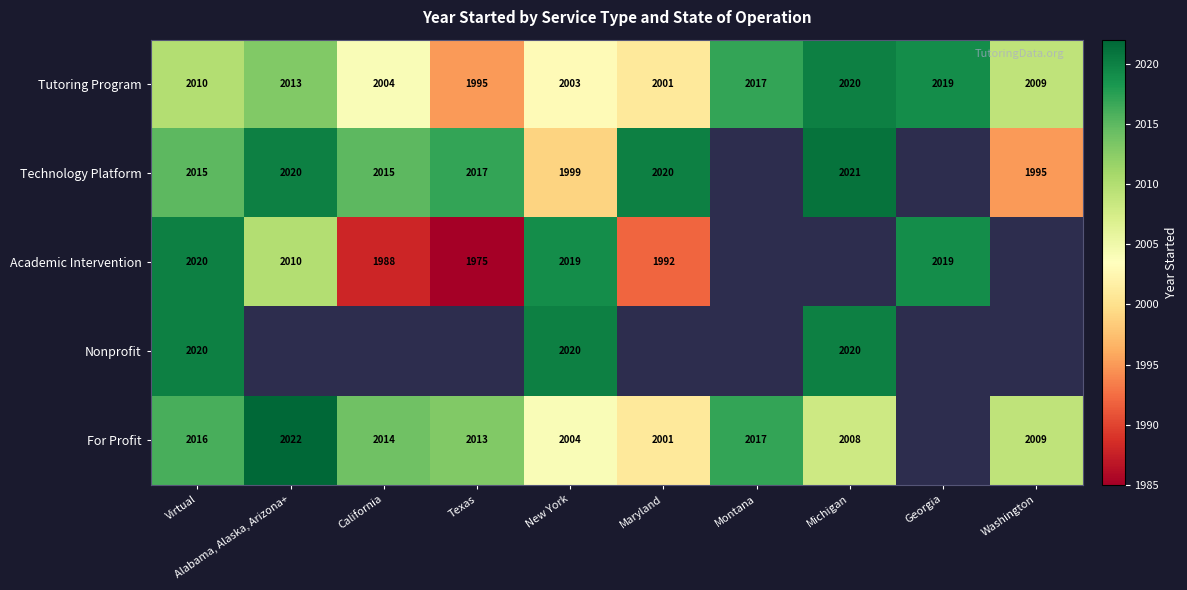

Is the value of Academic Intervention at Alabama, Alaska, Arizona+ greater than the value of Tutoring Program at Alabama, Alaska, Arizona+?

No